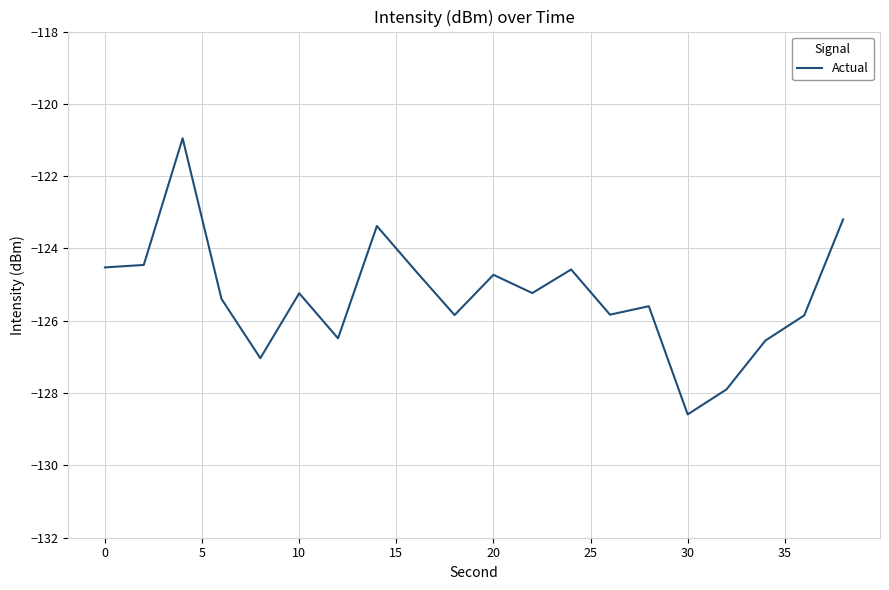

What is the smallest value displayed?

-128.6